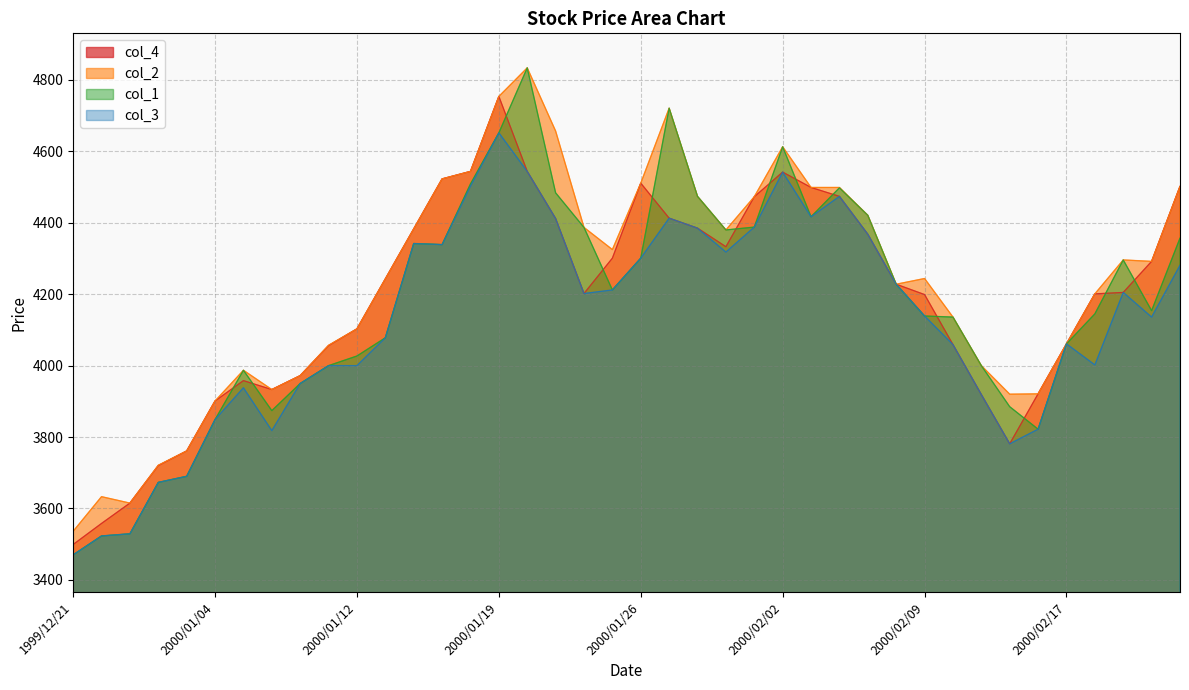

Which series has the widest spread of values?

col_1